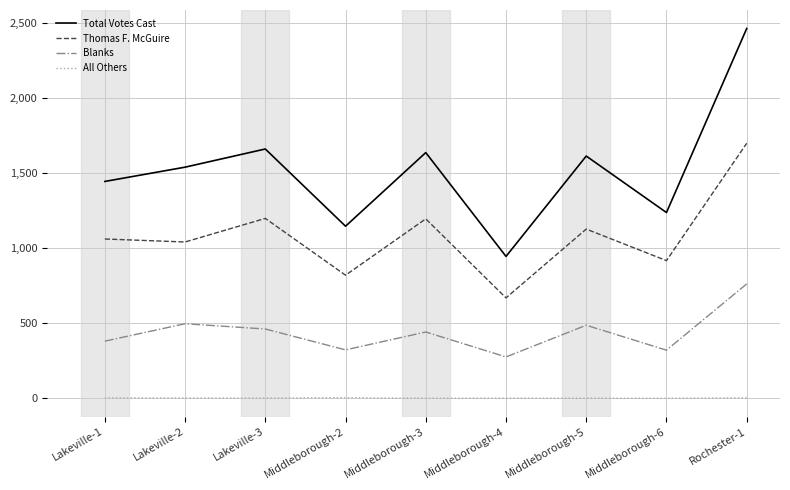

What value does the Total Votes Cast series have at Lakeville-3, to the nearest 10?

1660